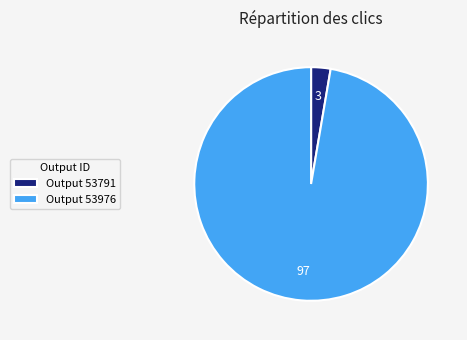

Rank the categories by value from lowest to highest.

Output 53791, Output 53976